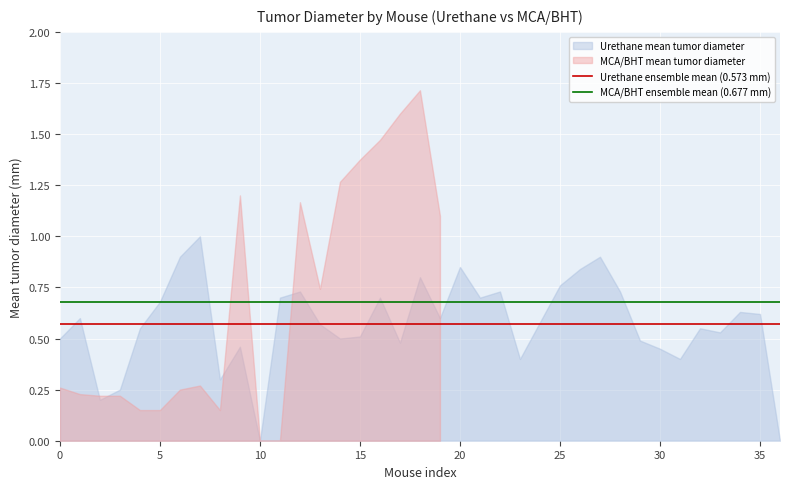

True or false: Urethane ensemble mean (0.573 mm) and MCA/BHT ensemble mean (0.677 mm) cross at least once.

False